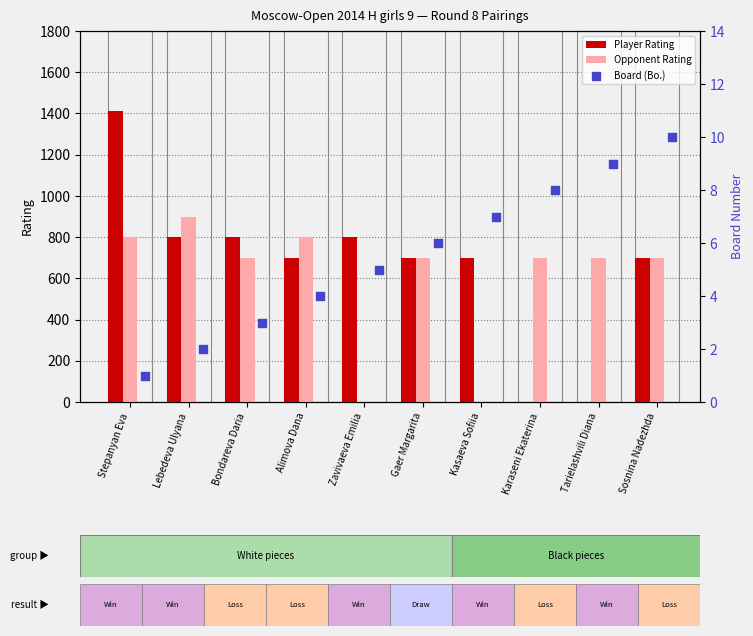

Which series has the largest total across all categories?

Player Rating